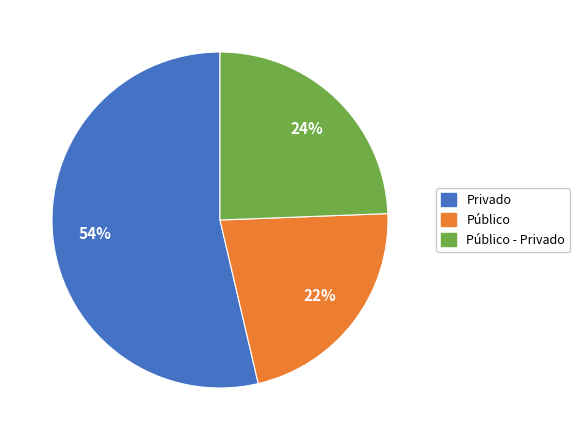

To the nearest percent, what is the average slice percentage?

33%